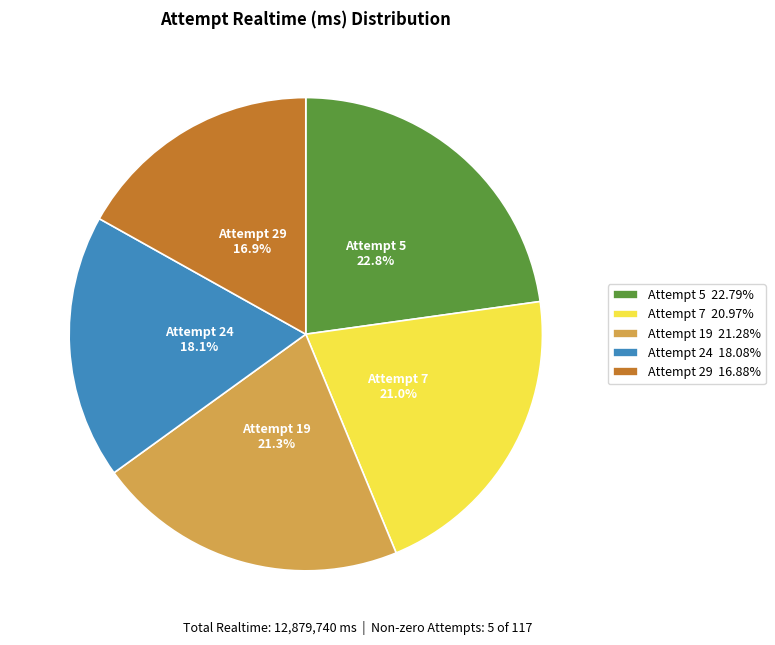

Which category has the biggest portion of the pie?

Attempt 5